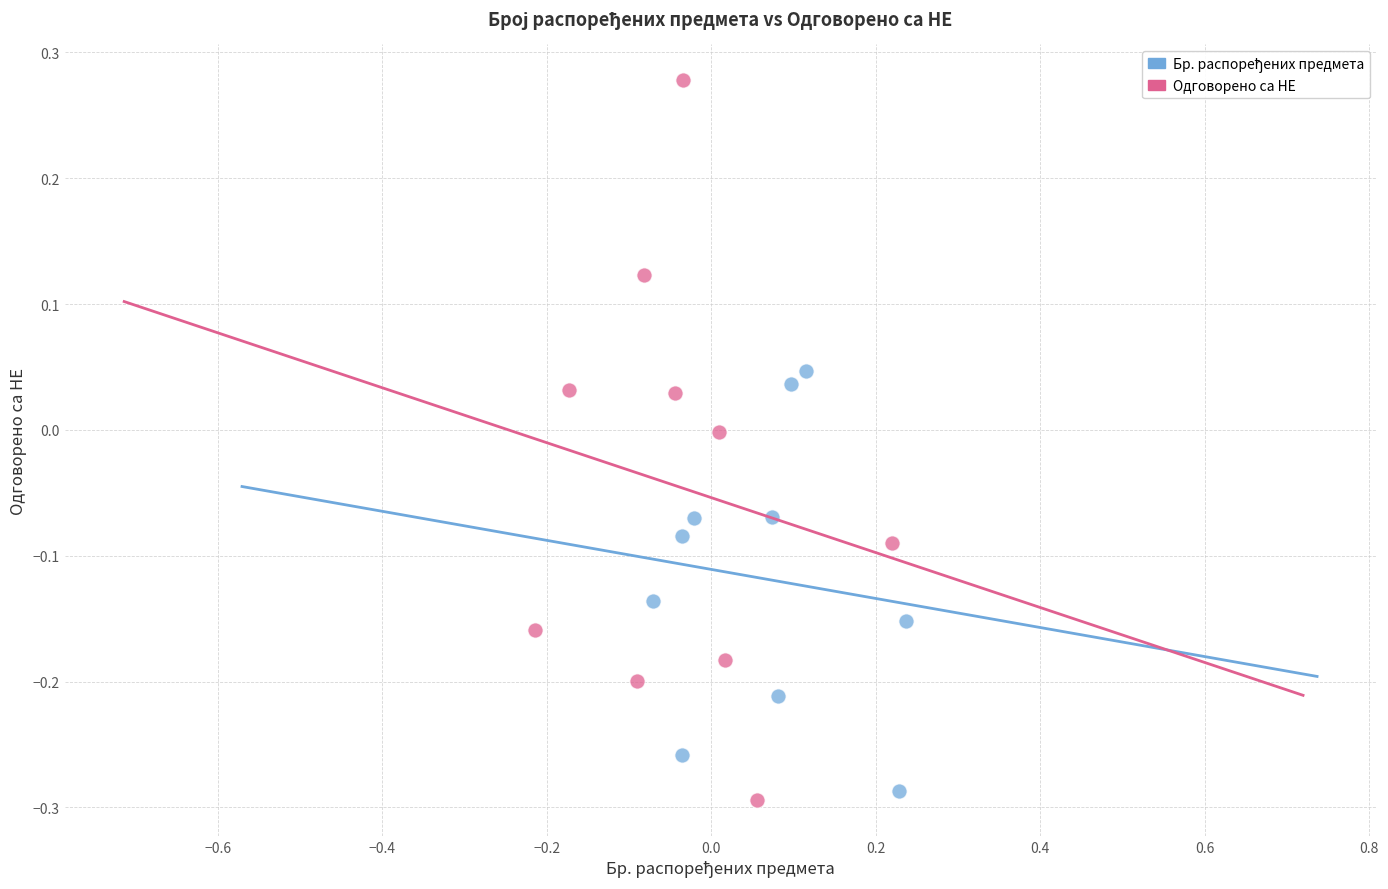

Which series has the largest Y range (max minus min)?

Одговорено са НЕ